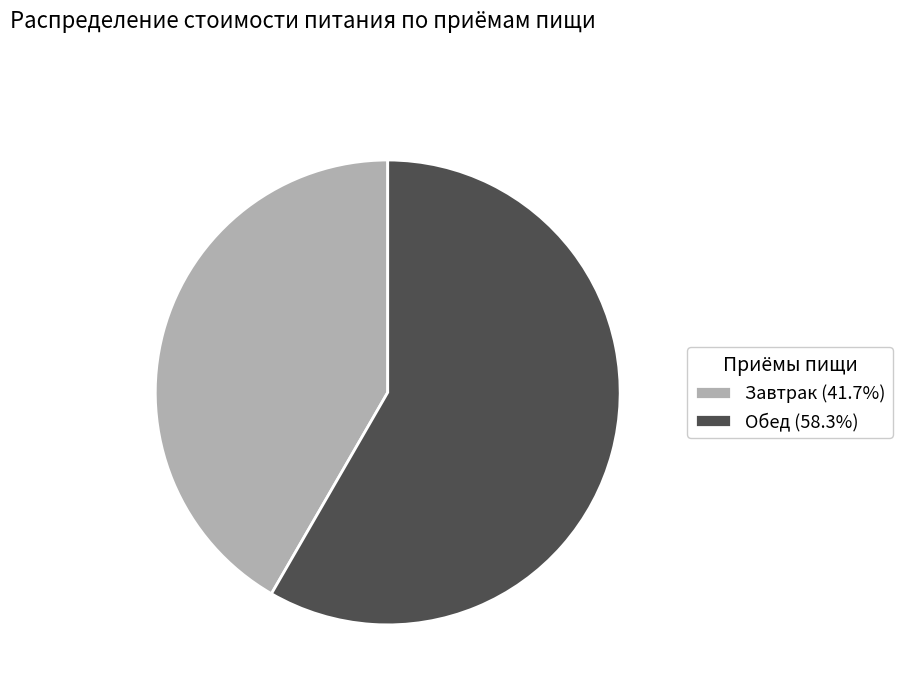

Do Завтрак (41.7%) and Обед (58.3%) together represent more than half of the pie?

Yes